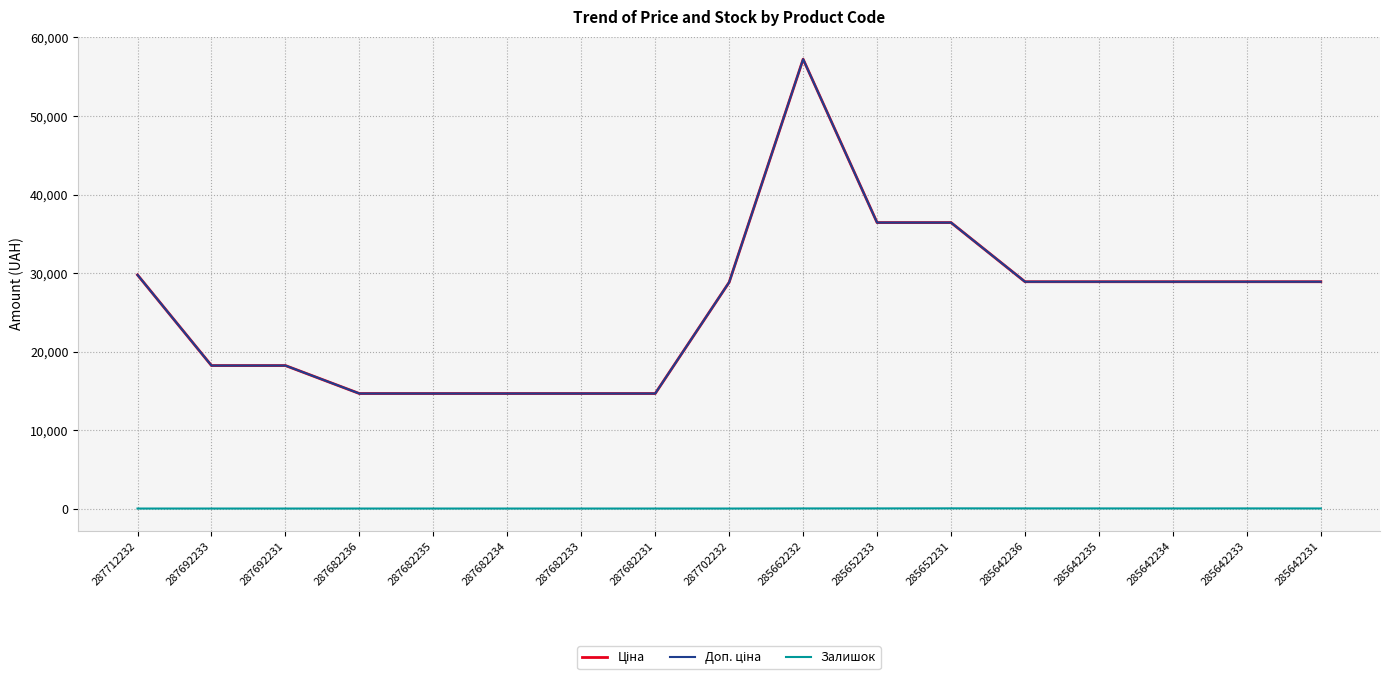

Does the chart display data point markers on the line(s)?

No